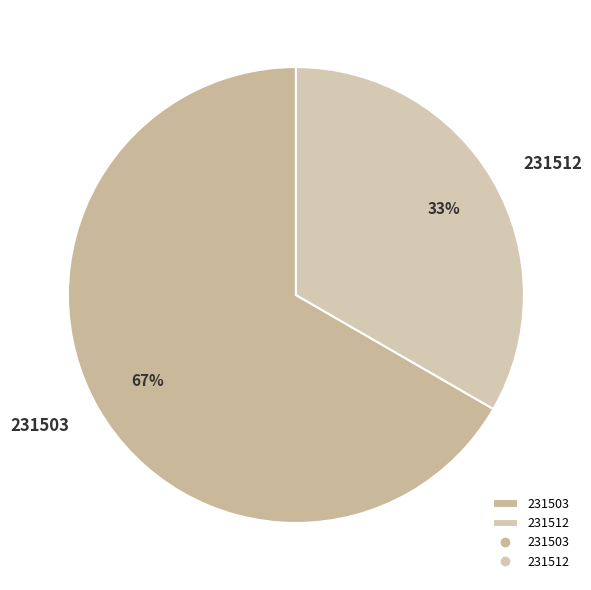

Does any single category account for the majority?

Yes